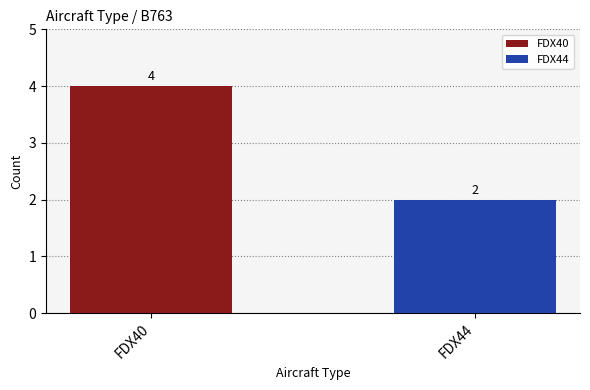

List the series in order of their peak value, lowest first.

FDX44, FDX40